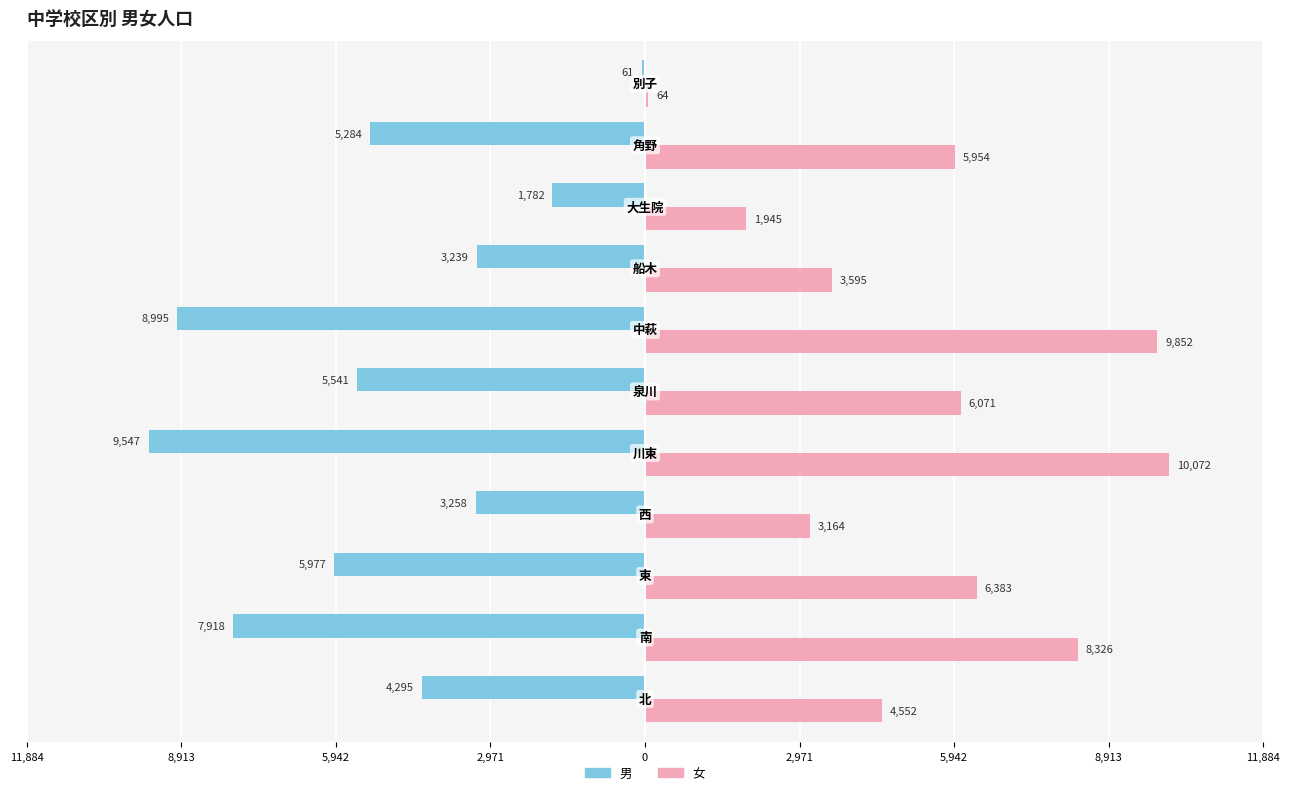

What are all the series names shown in the legend?

男, 女